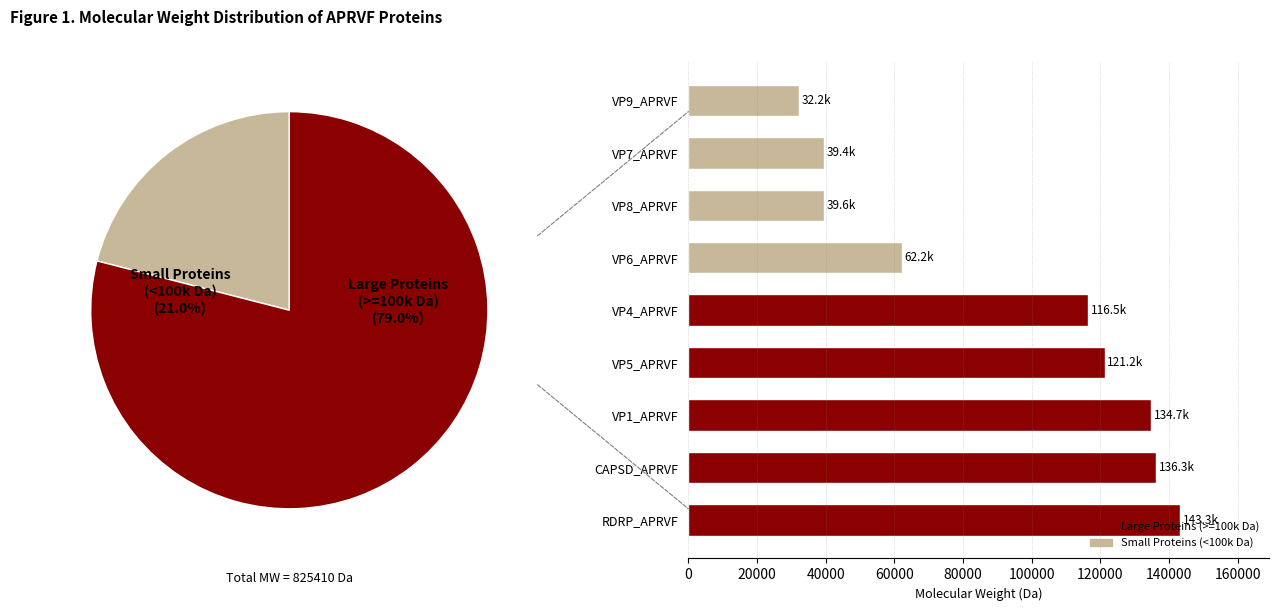

To the nearest percent, what portion does VP7_APRVF represent?

5%